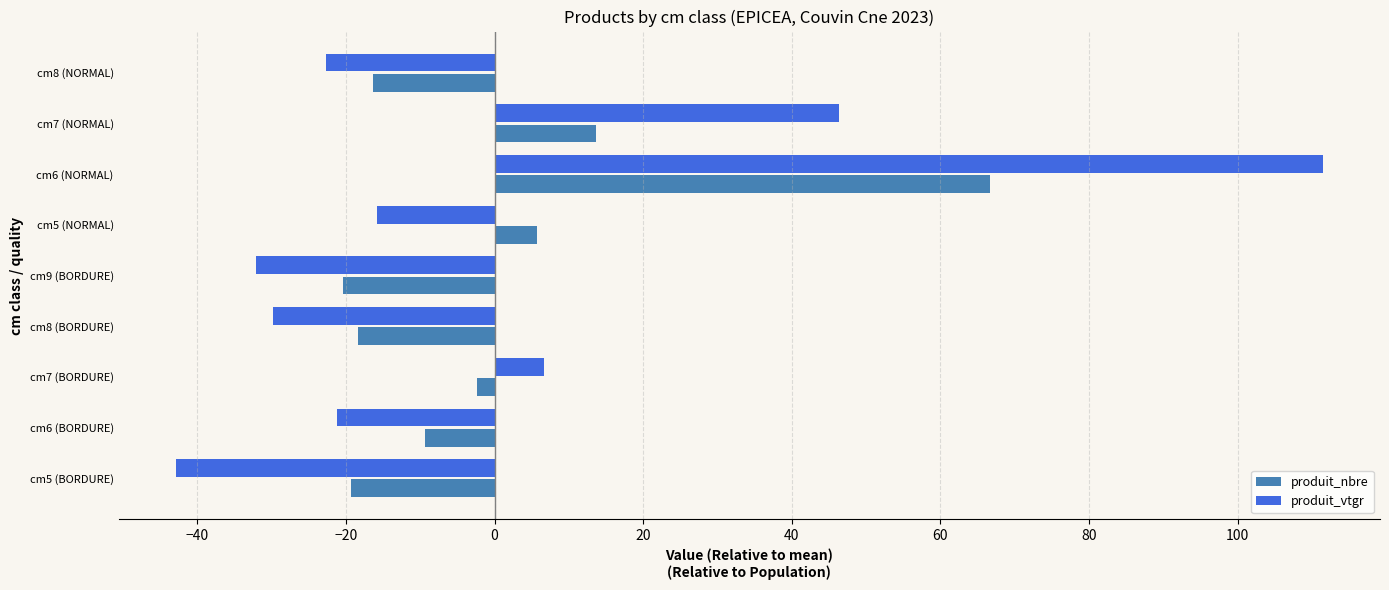

At which label does produit_vtgr reach its peak?

cm6 (NORMAL)